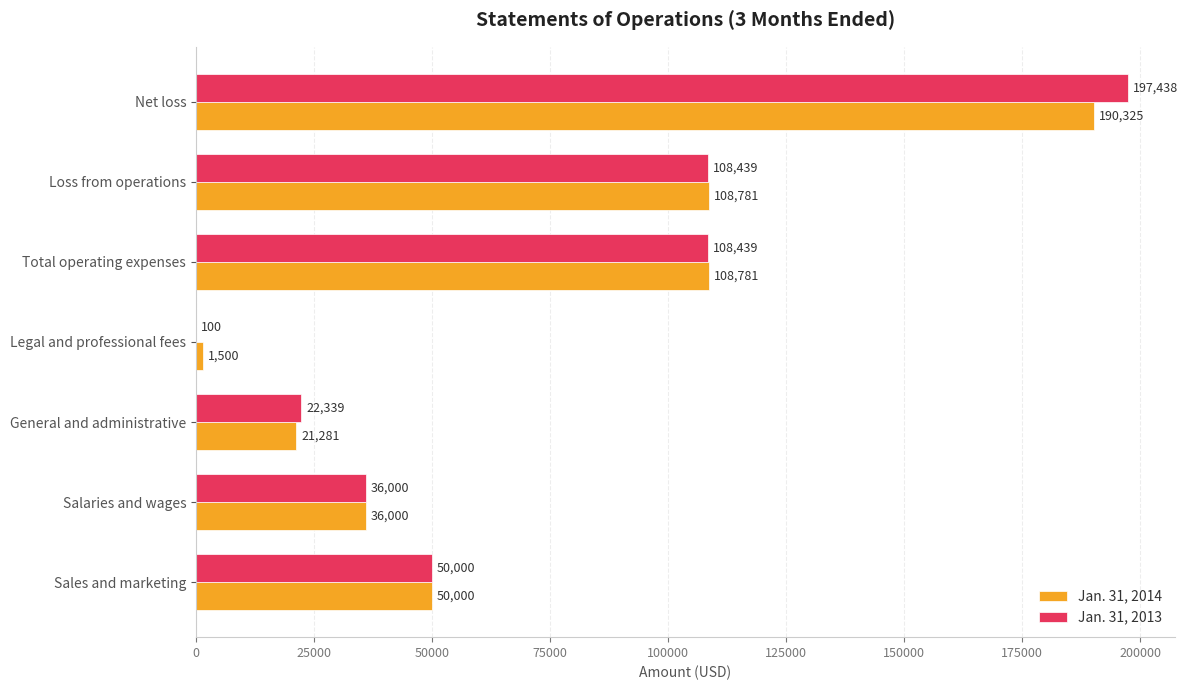

Which series has the widest spread of values?

Jan. 31, 2013